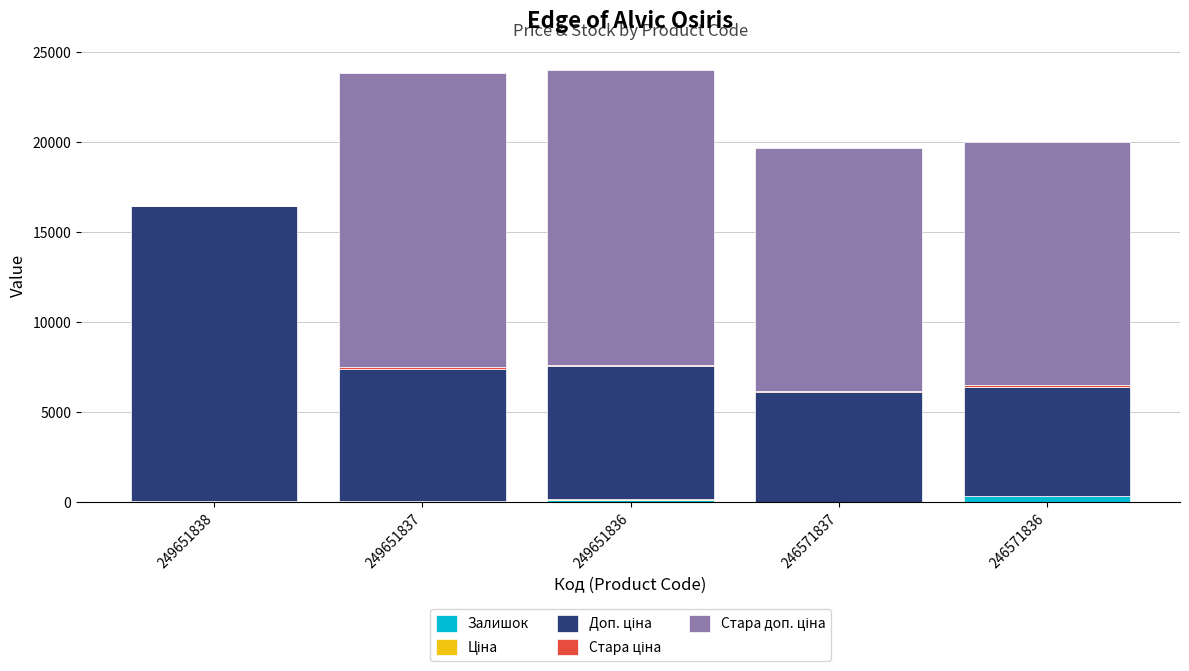

Is it true that Залишок equals 19.0 at 249651838?

True